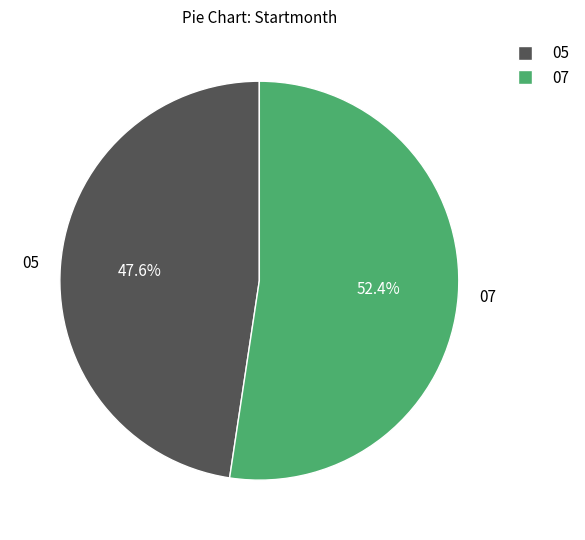

Which category has the biggest portion of the pie?

07